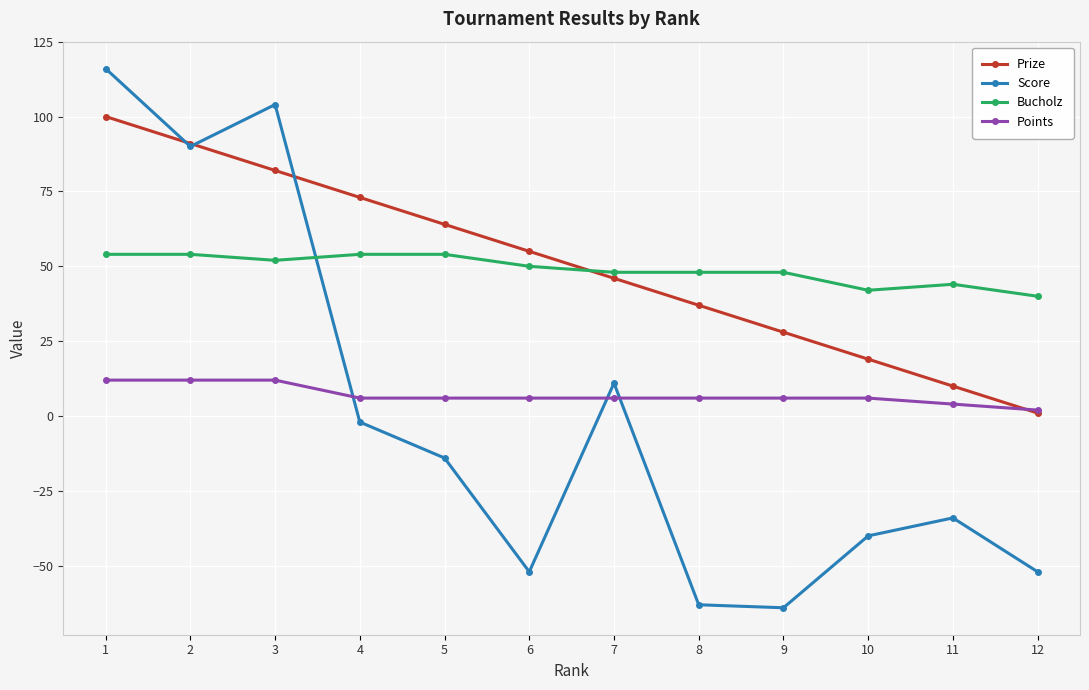

What is the minimum value for Bucholz?

40